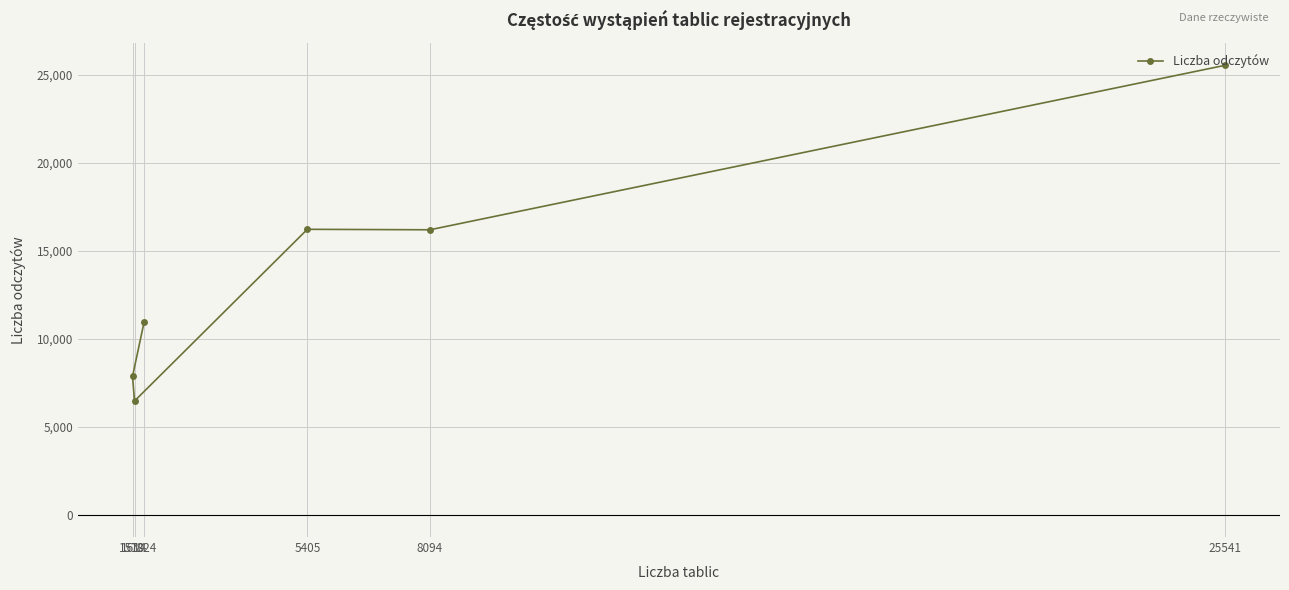

List the labels in order of value, smallest first.

1614, 1570, 1824, 8094, 5405, 25541